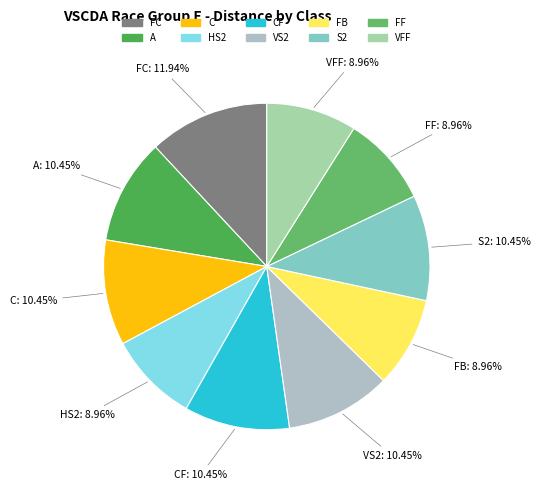

How many slices are in this pie chart?

10